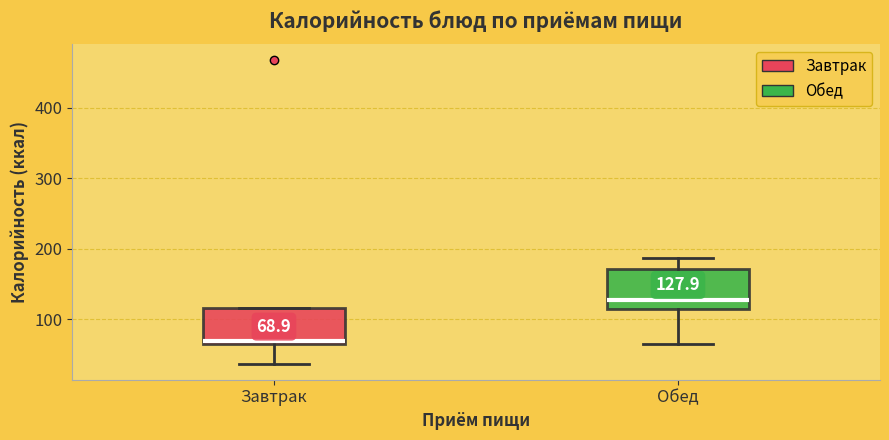

Which box's median line is the highest?

Обед